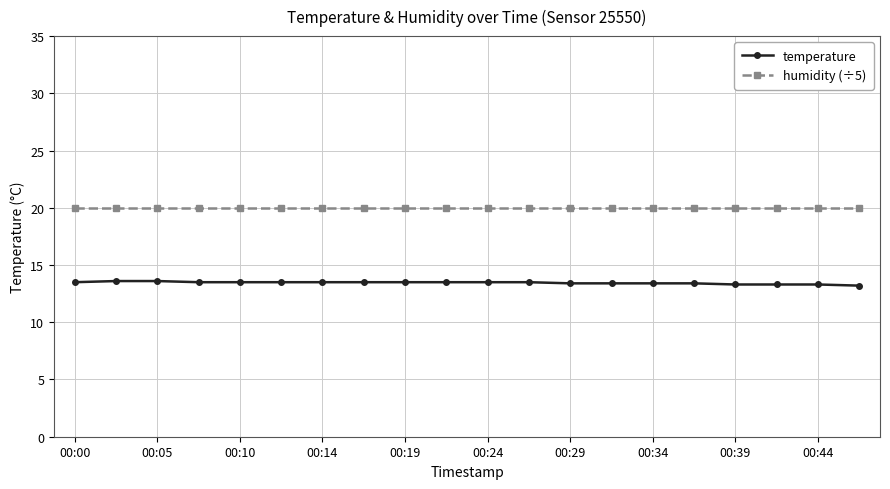

What is the sum of all humidity (÷5) values?

399.6